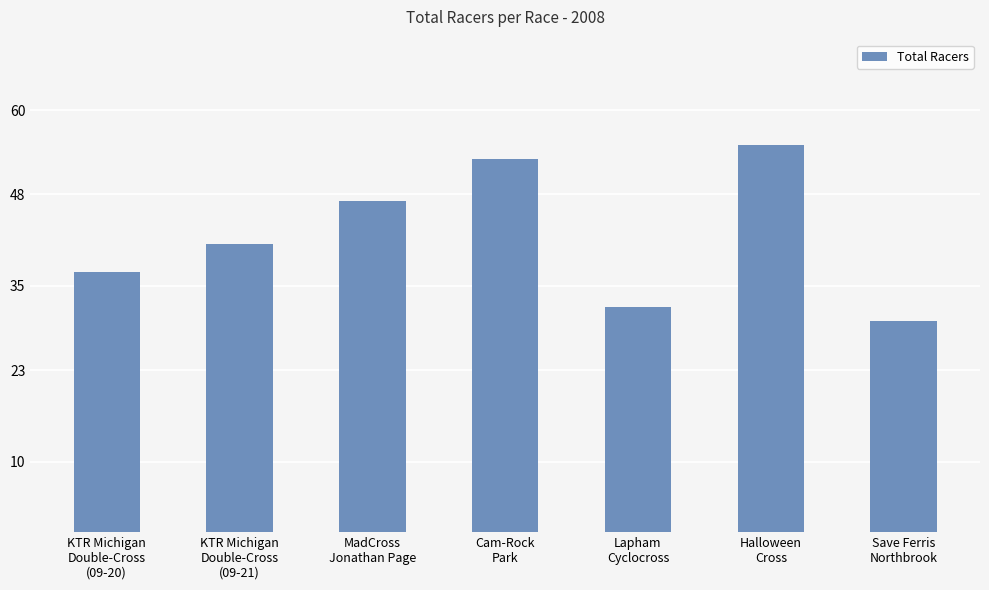

Between Save Ferris
Northbrook and Lapham
Cyclocross, which is larger?

Lapham
Cyclocross